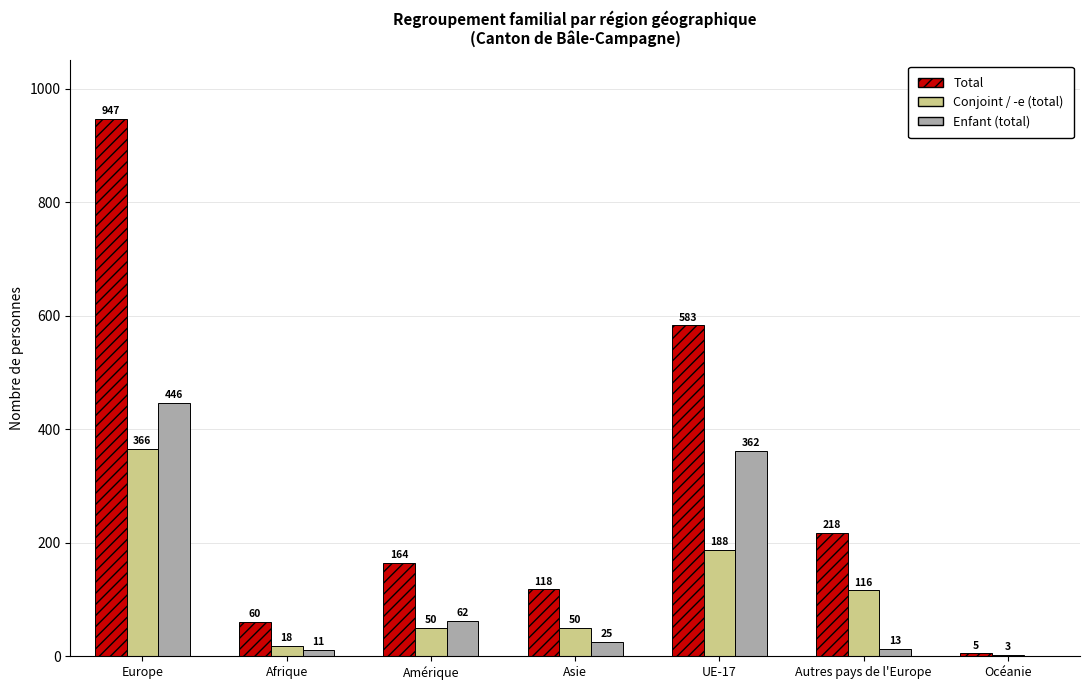

Read the Enfant (total) value at Europe.

446